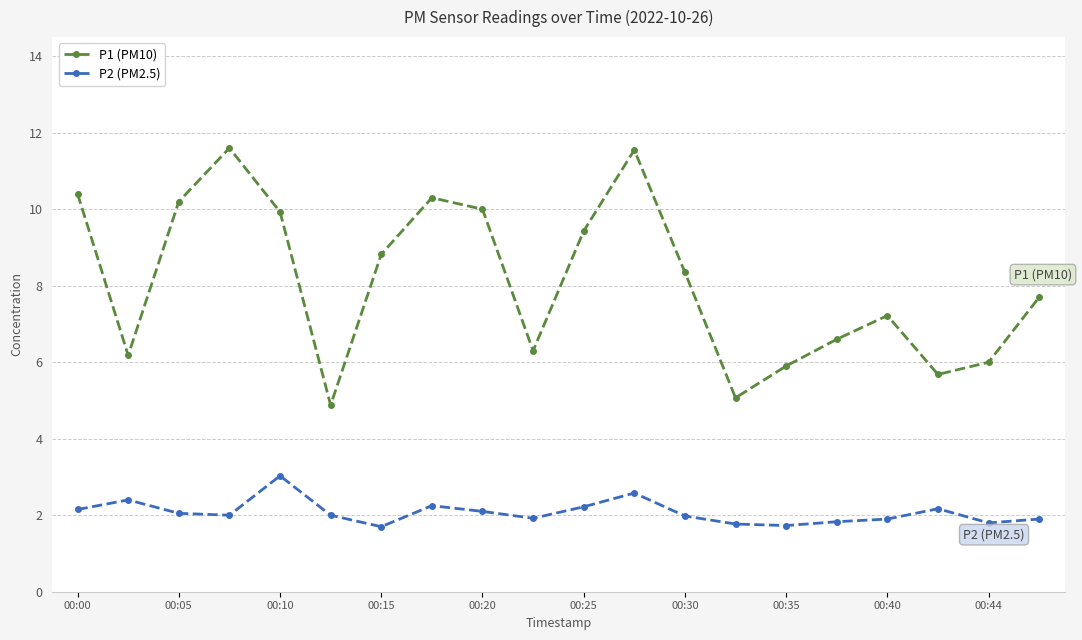

How many data points does each series have?

20